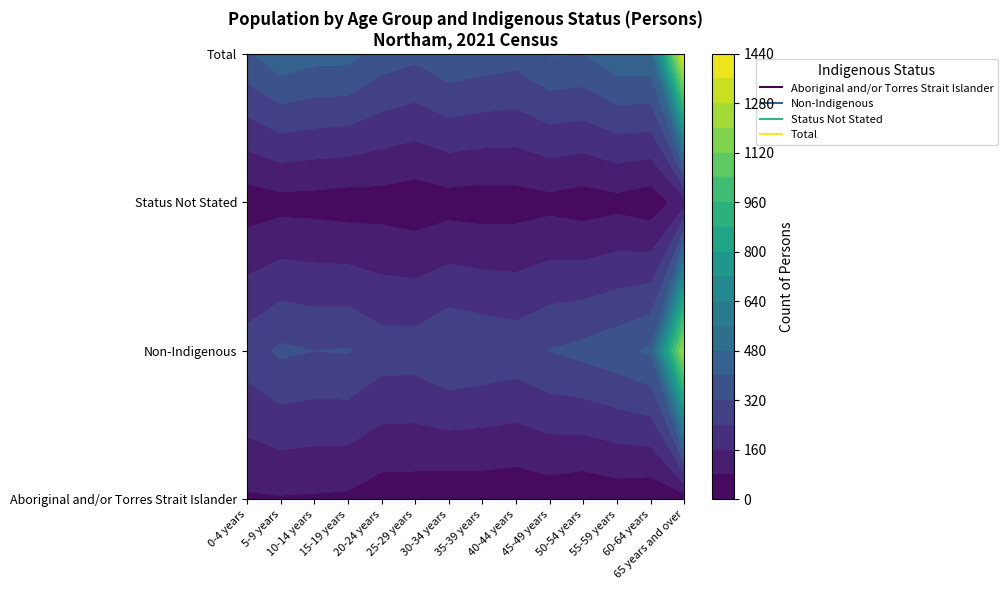

What is the average value of the Aboriginal and/or Torres Strait Islander series?

39